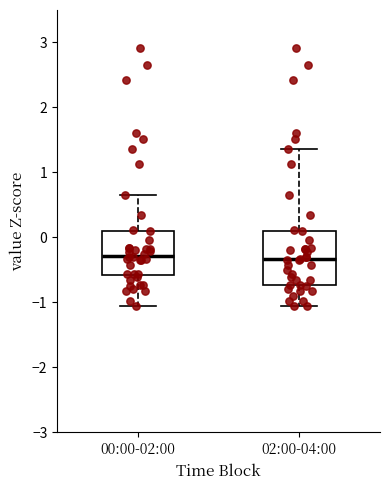

Reading left to right, transcribe this box plot: for each box, give where its median line is, the range the box spans, and where its two whiskers end, as read against the y-axis. The values are not printed on the chart, so give them approximately, as read against the axis.

00:00-02:00: median -0.3, box -0.6 to 0.1, whiskers -1.1 to 0.7
02:00-04:00: median -0.3, box -0.7 to 0.1, whiskers -1.1 to 1.4